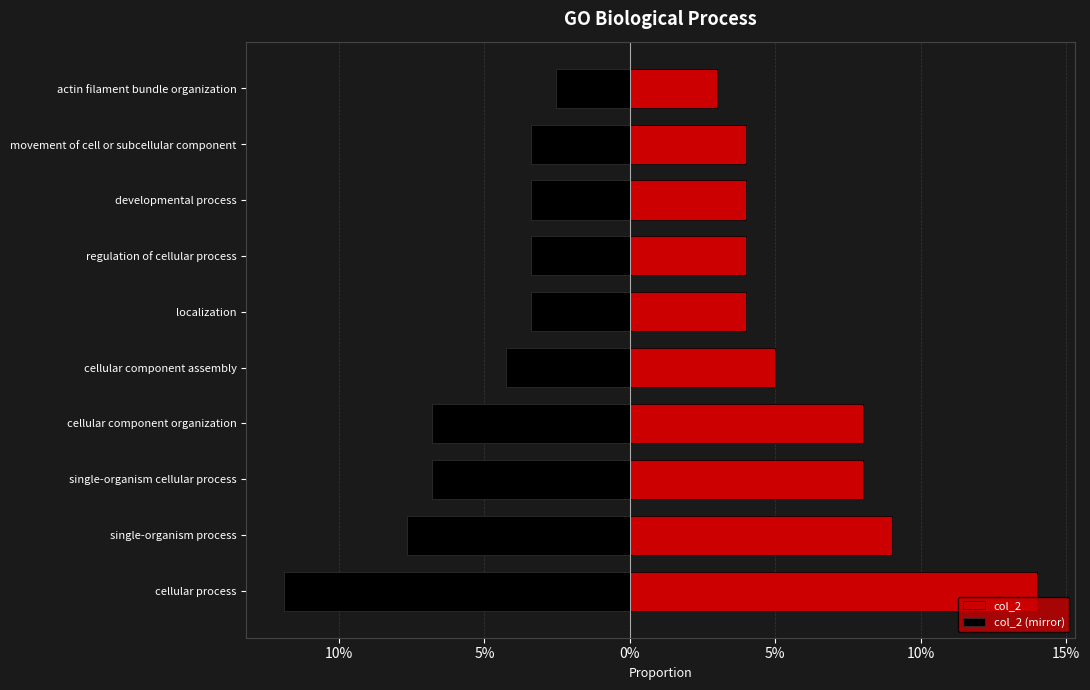

What is the difference between the highest and lowest values at actin filament bundle organization?

0.1